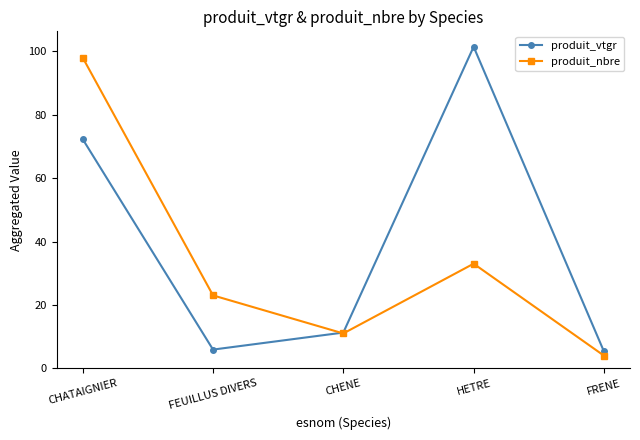

Between CHENE and FRENE, which series saw the biggest shift?

produit_nbre